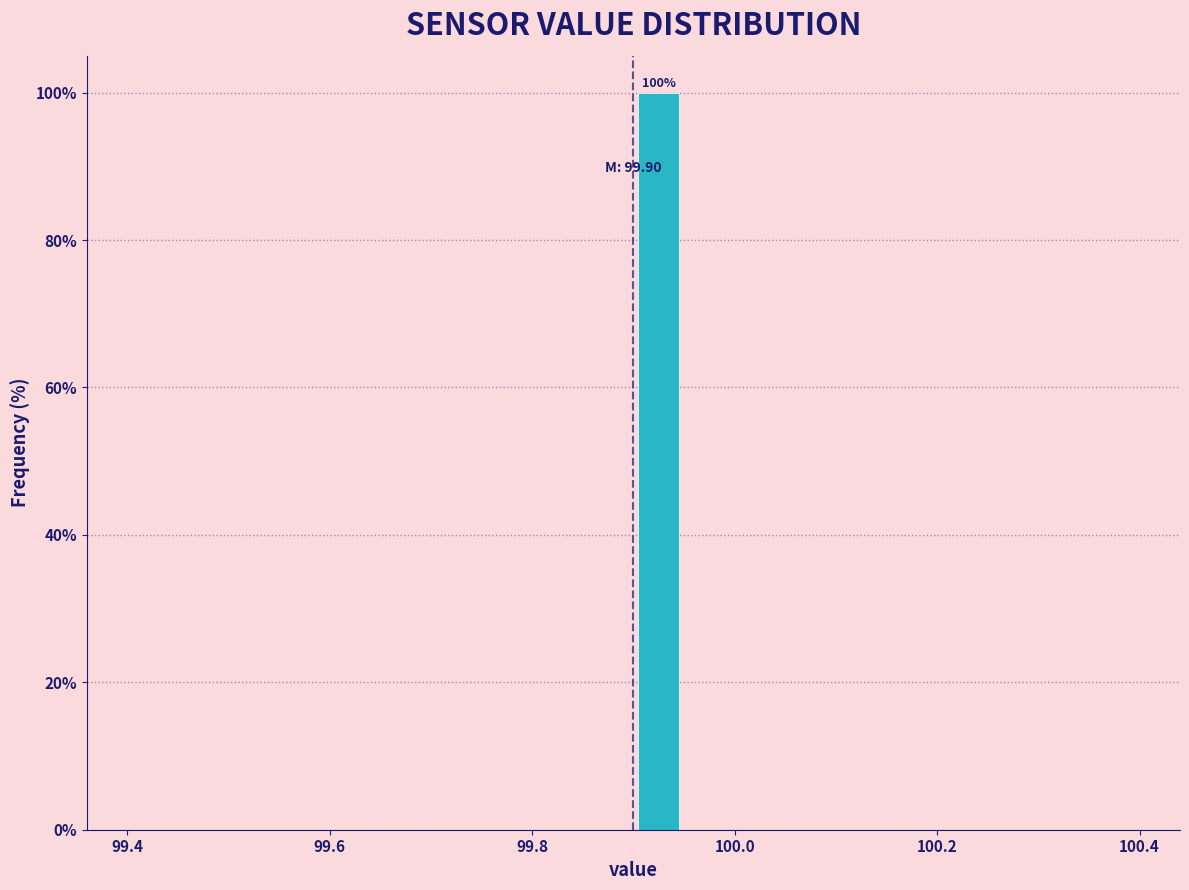

Around what value on the x-axis is the tallest bar? Give the approximate position of its centre, as read against the axis.

99.92